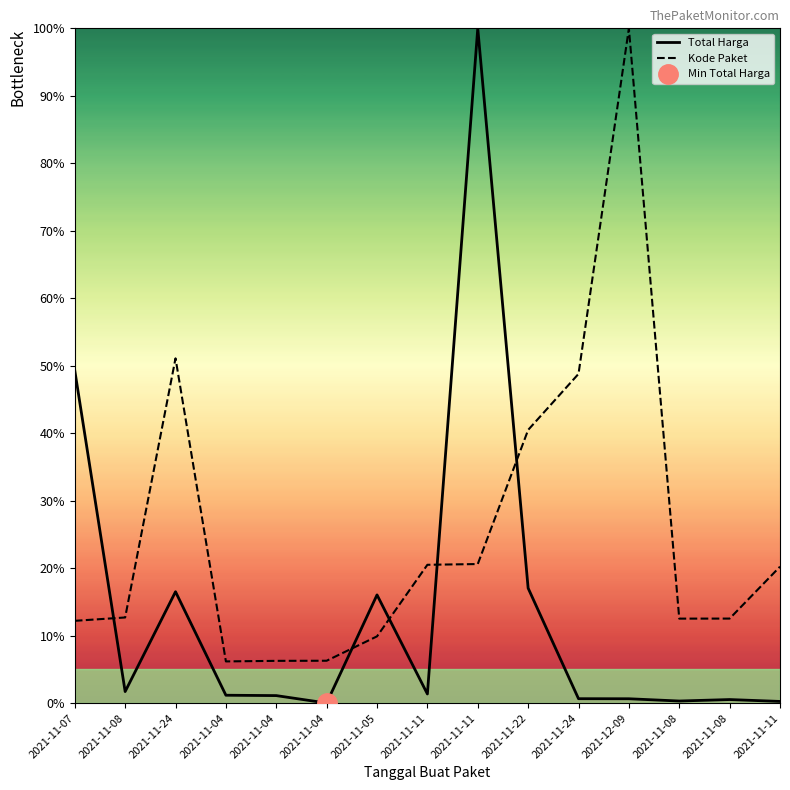

Is it true that Kode Paket equals 9.4 at 2021-11-04?

False